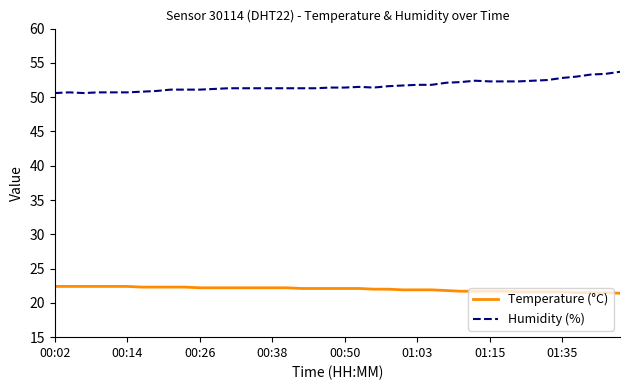

How many lines are shown in the chart?

2